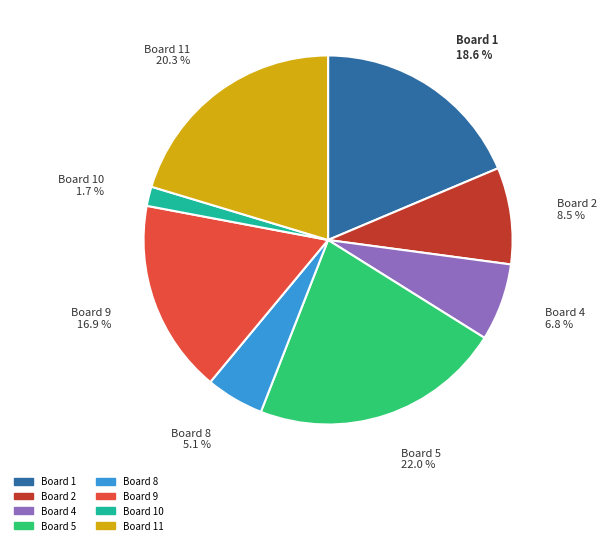

Count the number of slices in the pie.

8